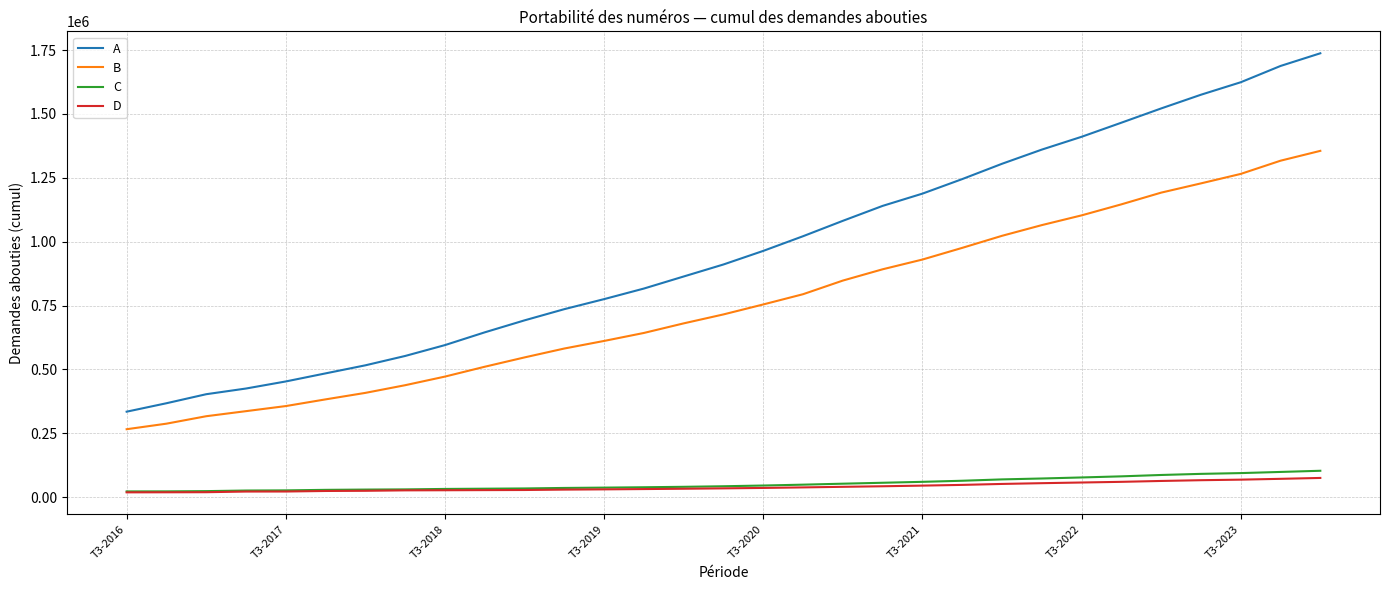

What is the sum of all B values?

23447658